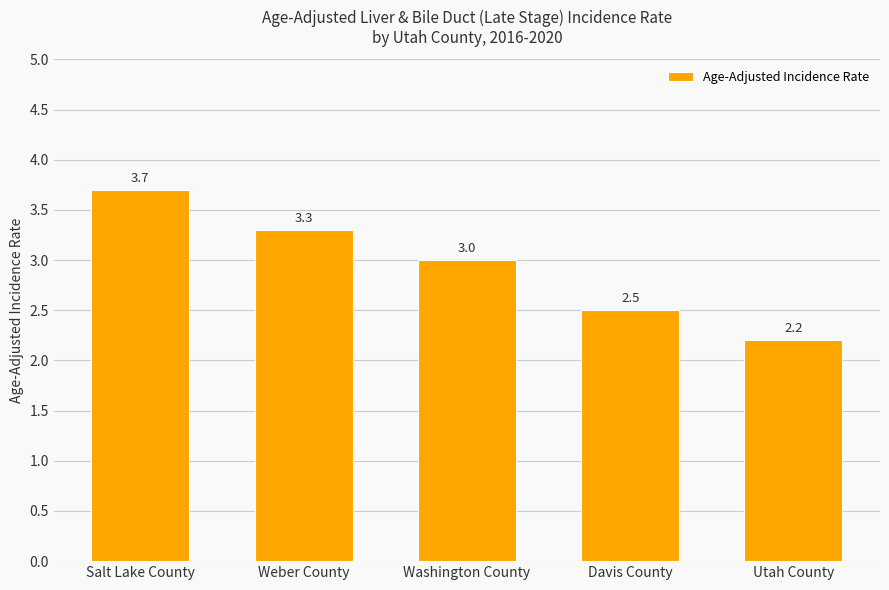

List the labels in order of value, largest first.

Salt Lake County, Weber County, Washington County, Davis County, Utah County